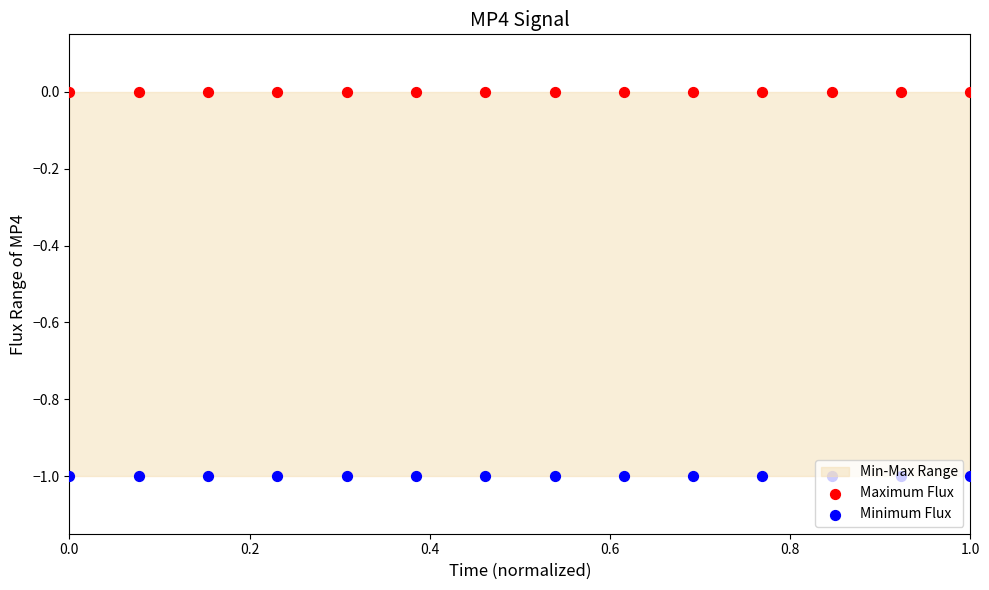

Which series contains the highest Y value?

Maximum Flux